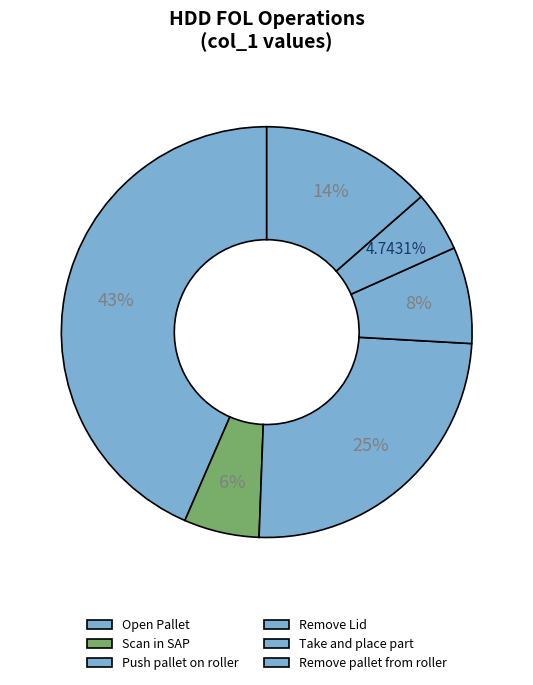

How many slices are in this pie chart?

6